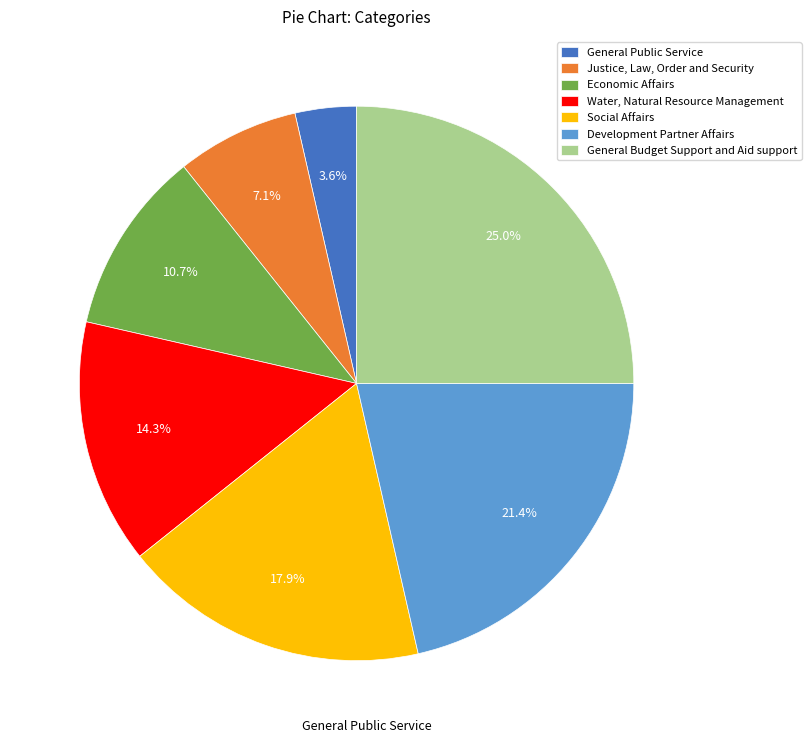

To the nearest percent, what percentage of the pie is General Budget Support and Aid support?

25%